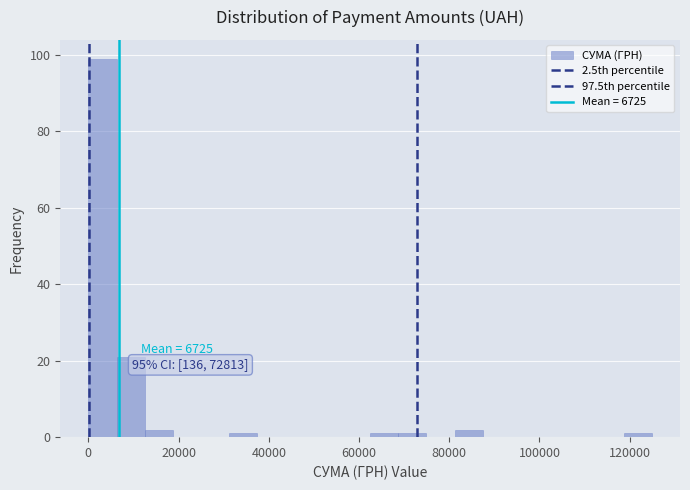

Around what value on the x-axis is the tallest bar? Give the approximate position of its centre, as read against the axis.

4000